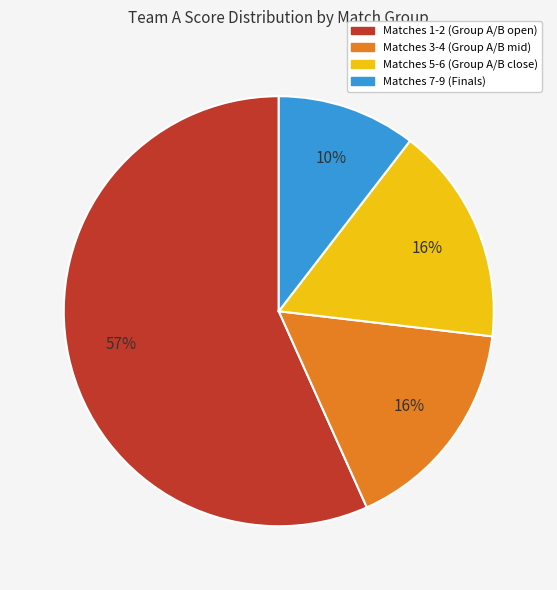

Does any single category account for the majority?

Yes